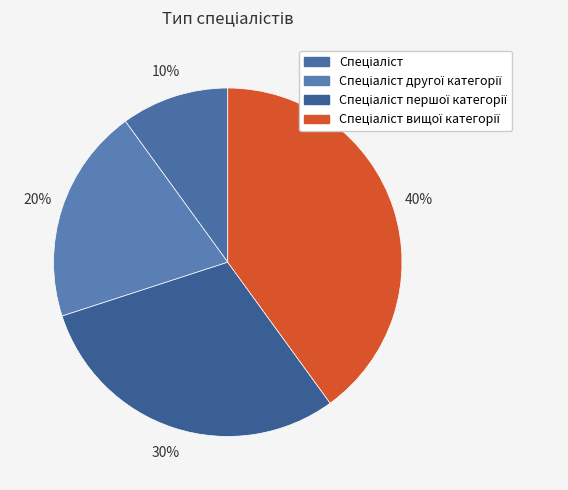

Is there a majority slice in this chart?

No